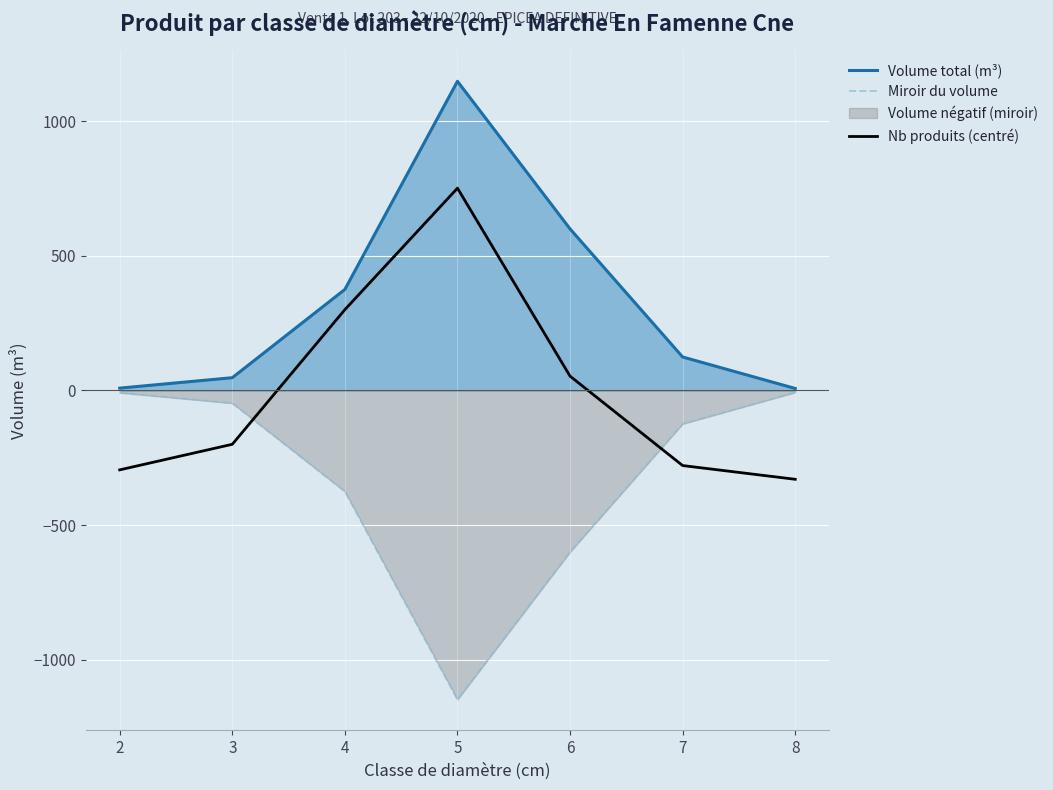

What is the lowest value of the Nb produits (centré) series?

-330.0